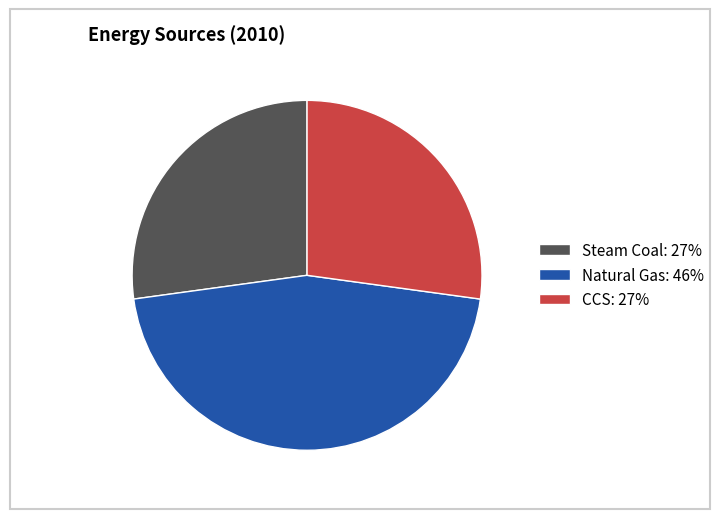

What is the ratio of the value at CCS: 27% to the value at Steam Coal: 27%?

1.0